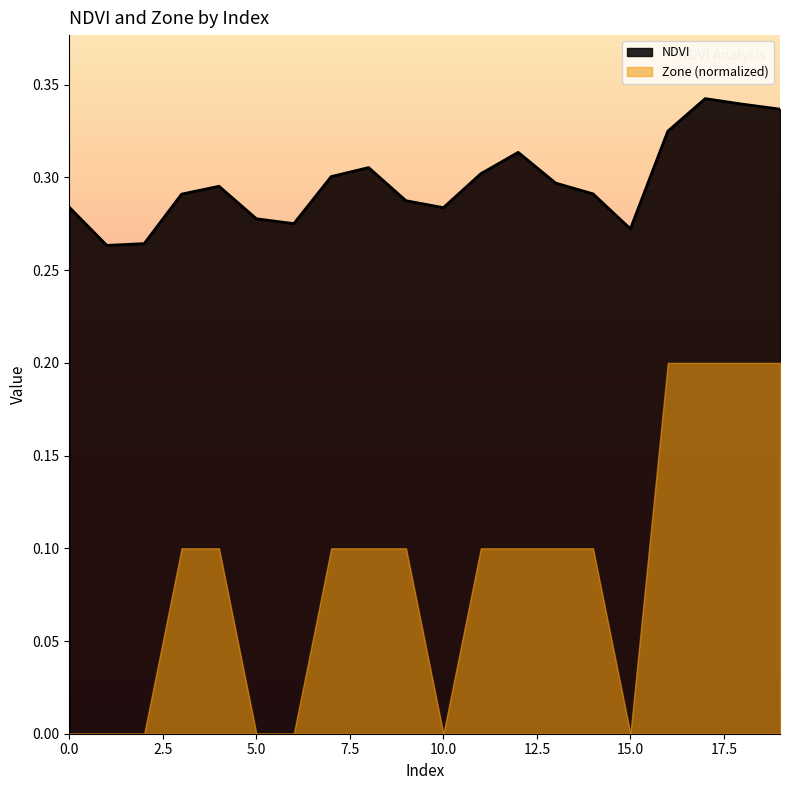

Reading left to right, transcribe all the data shown in this chart.

0.3	0.3	0.3	0.3	0.3	0.3	0.3	0.3	0.3	0.3	0.3	0.3	0.3	0.3	0.3	0.3	0.3	0.3	0.3	0.3